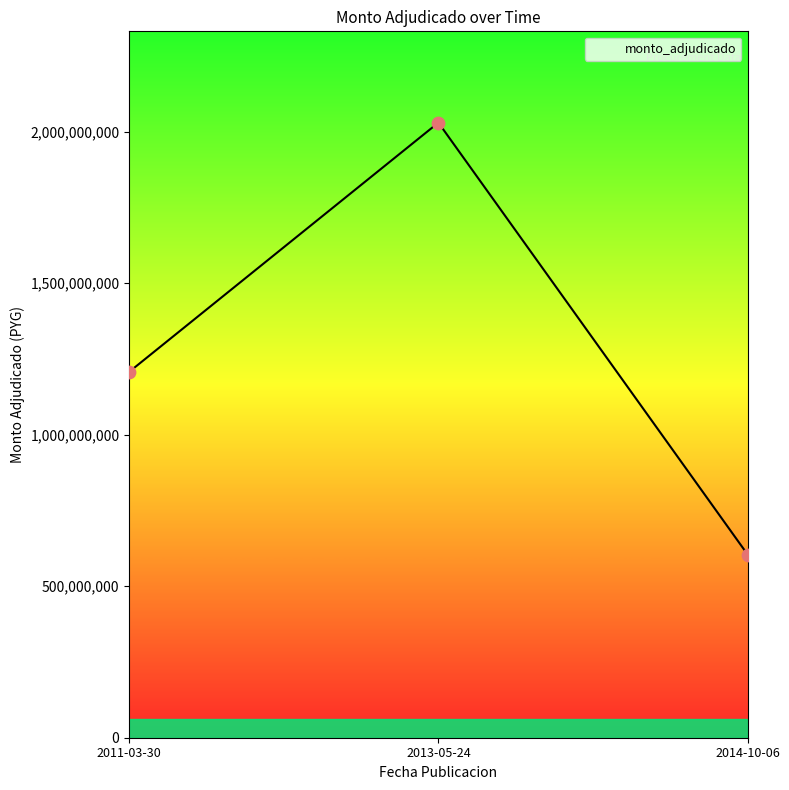

Between 2014-10-06 and 2011-03-30, which is larger?

2011-03-30